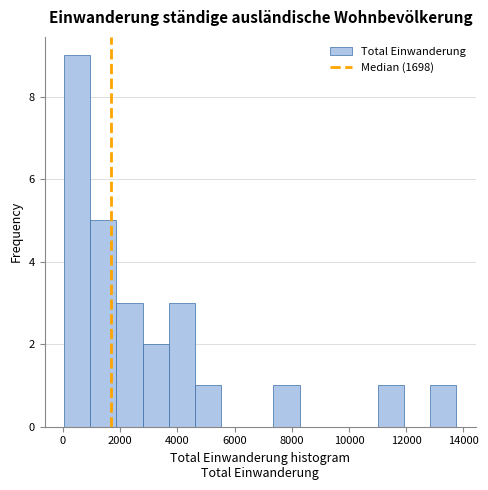

How tall is the bar that spans 2800 to 3800 on the x-axis? Neither the bar edges nor the heights are printed on the chart, so give them approximately, as read against the axes.

2